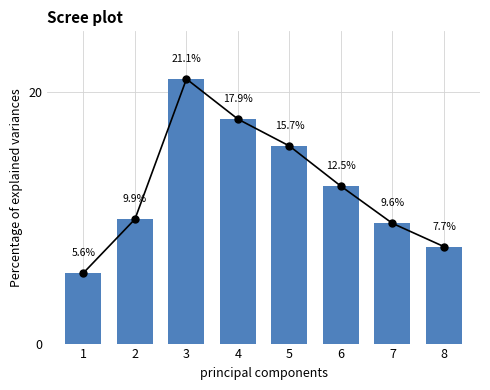

How many data points are above 12?

4